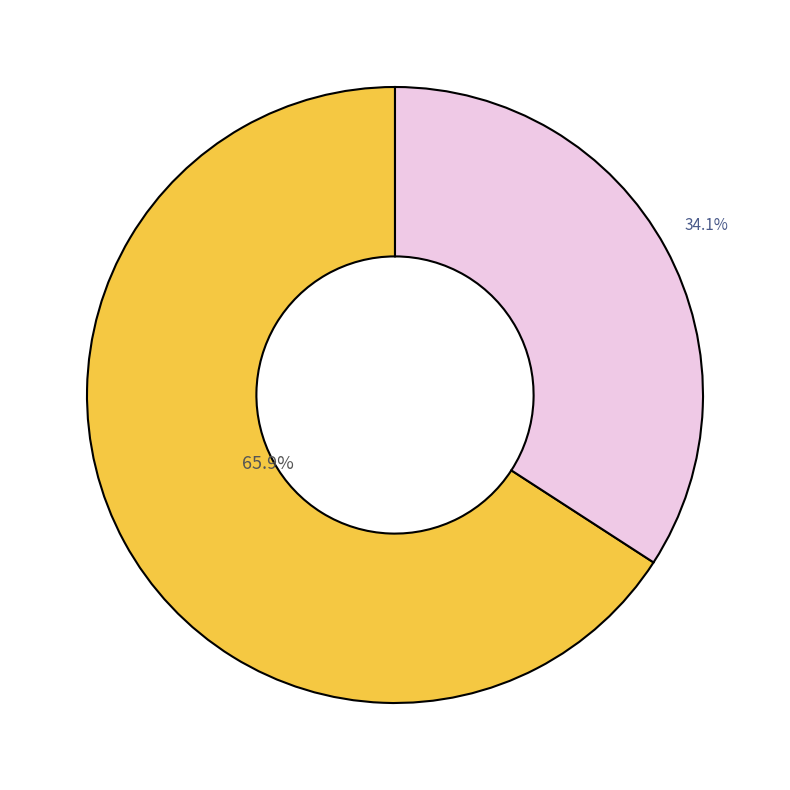

Is there a majority slice in this chart?

Yes